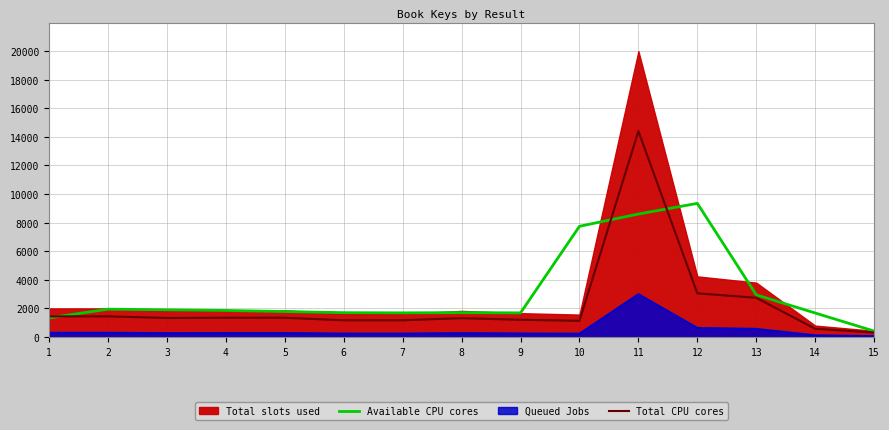

Which label corresponds to the largest value in the chart?

11